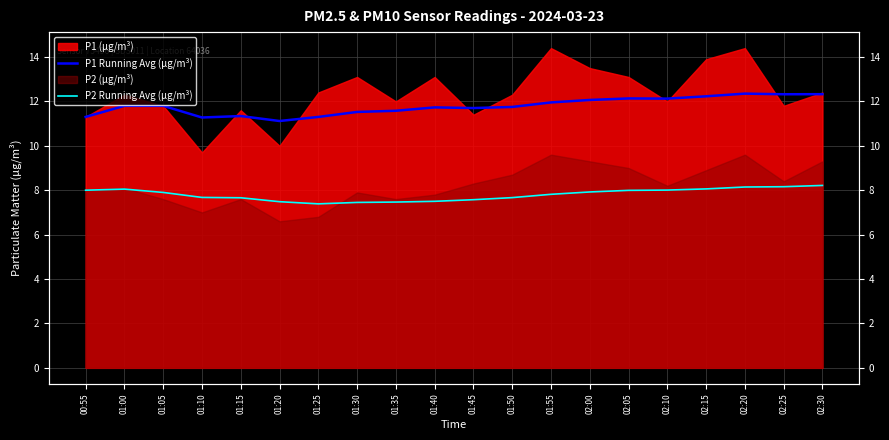

Count the number of categories in the chart.

20